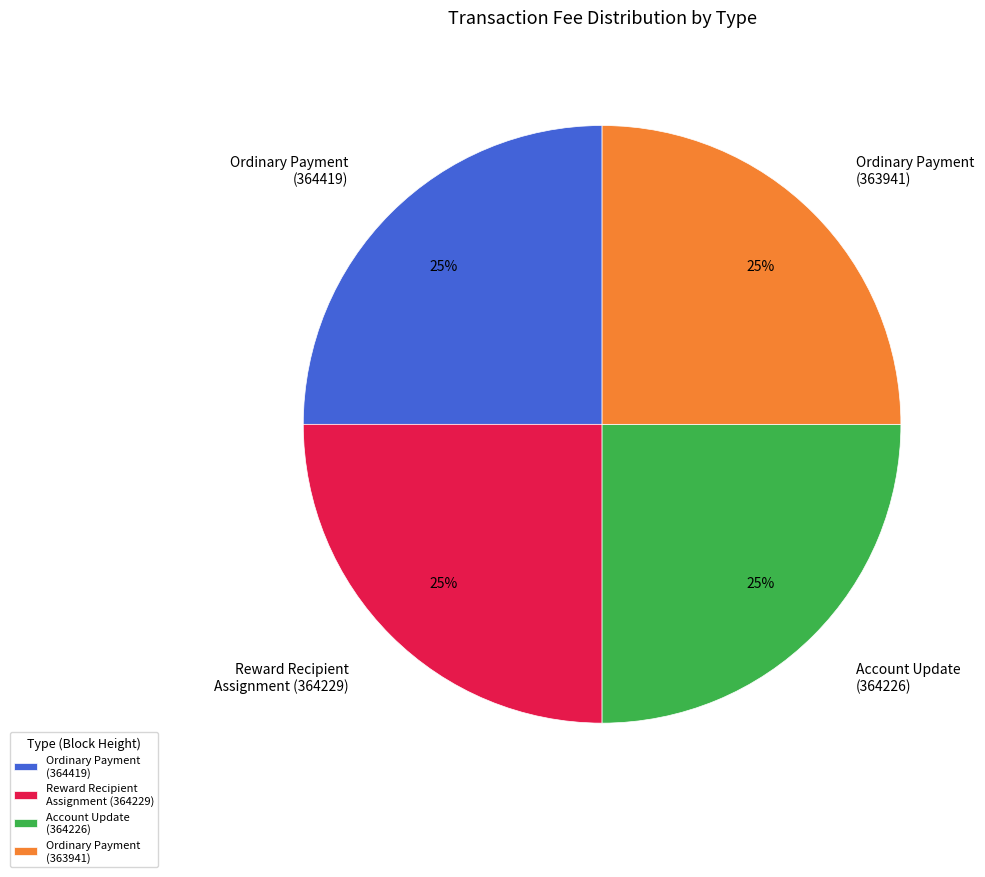

True or false: Ordinary Payment (363941) accounts for 75% of the total.

False